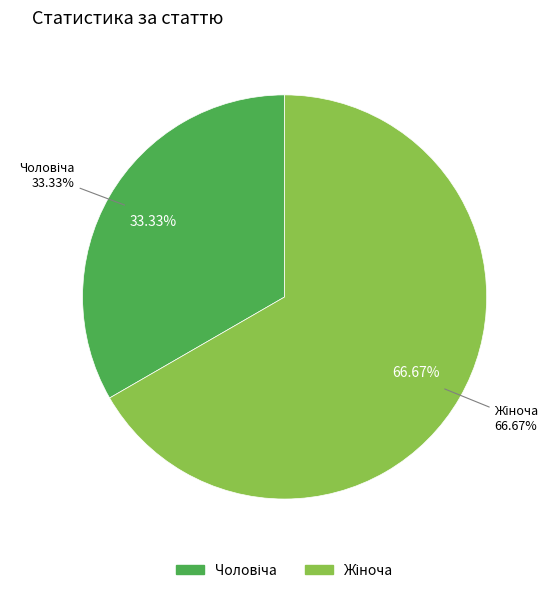

To the nearest percent, what percentage of the pie is Жіноча?

67%